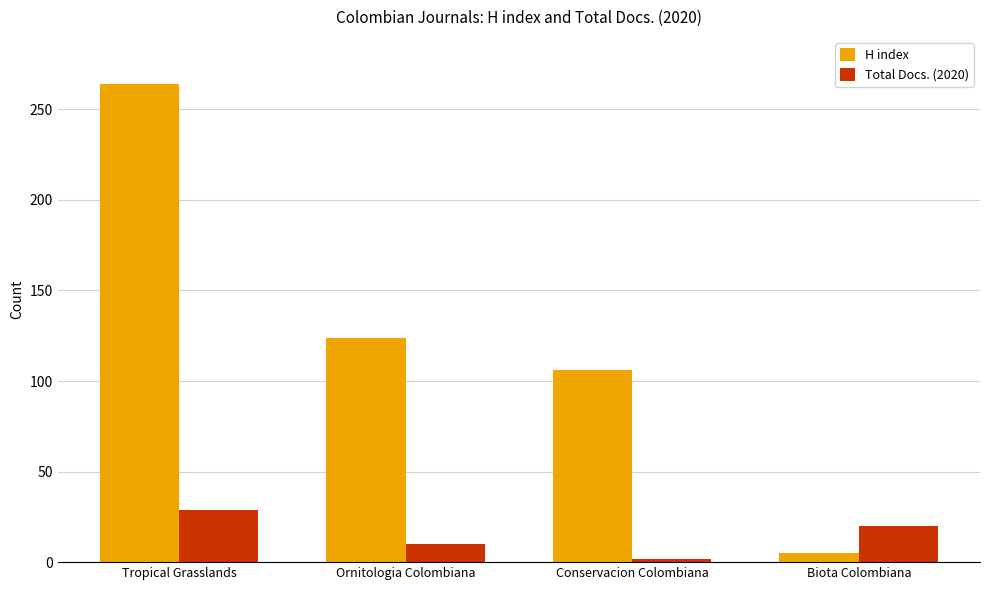

Which series has the largest total across all categories?

H index